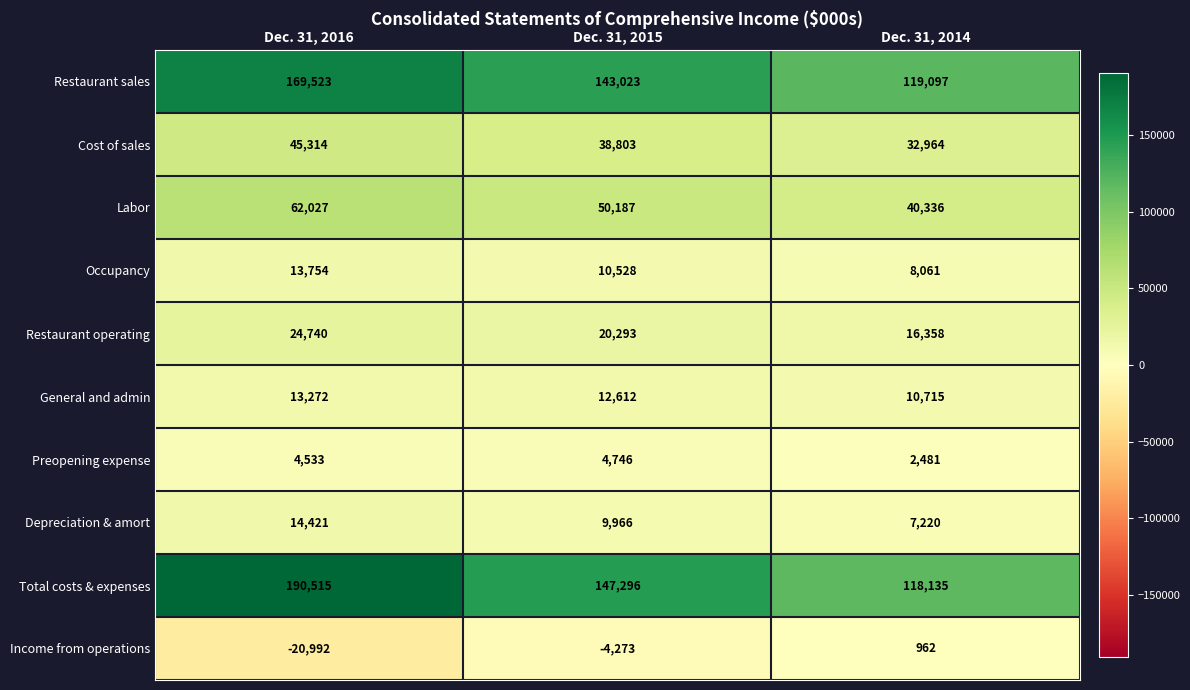

What is the difference between the highest and lowest values at Dec. 31, 2016?

211507